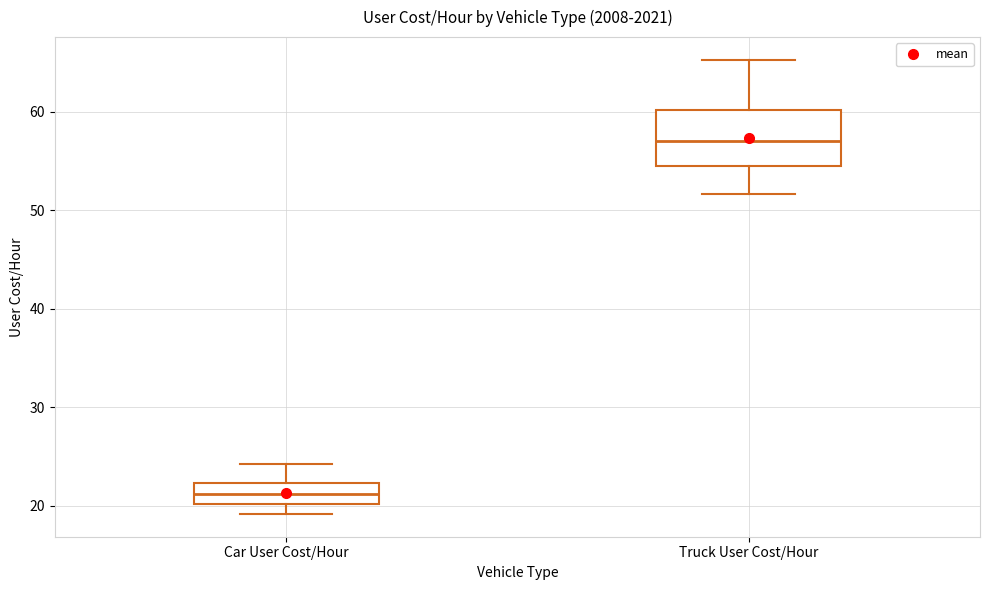

Where does the median line of the box for Car User Cost/Hour sit on the y-axis? The values are not printed on the chart, so give them approximately, as read against the axis.

21